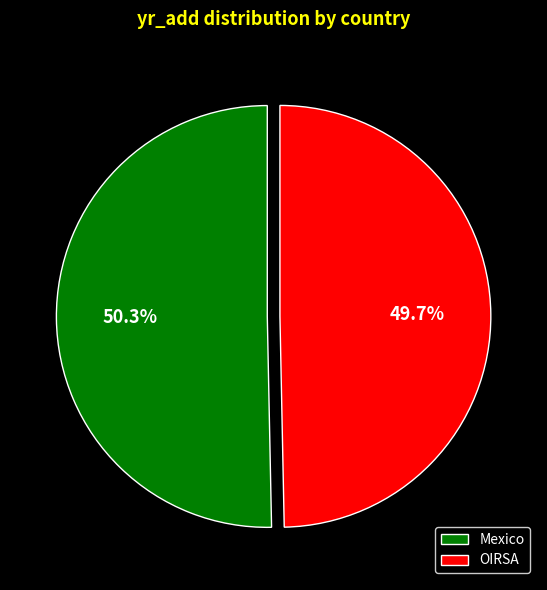

True or false: Mexico accounts for 62% of the total.

False